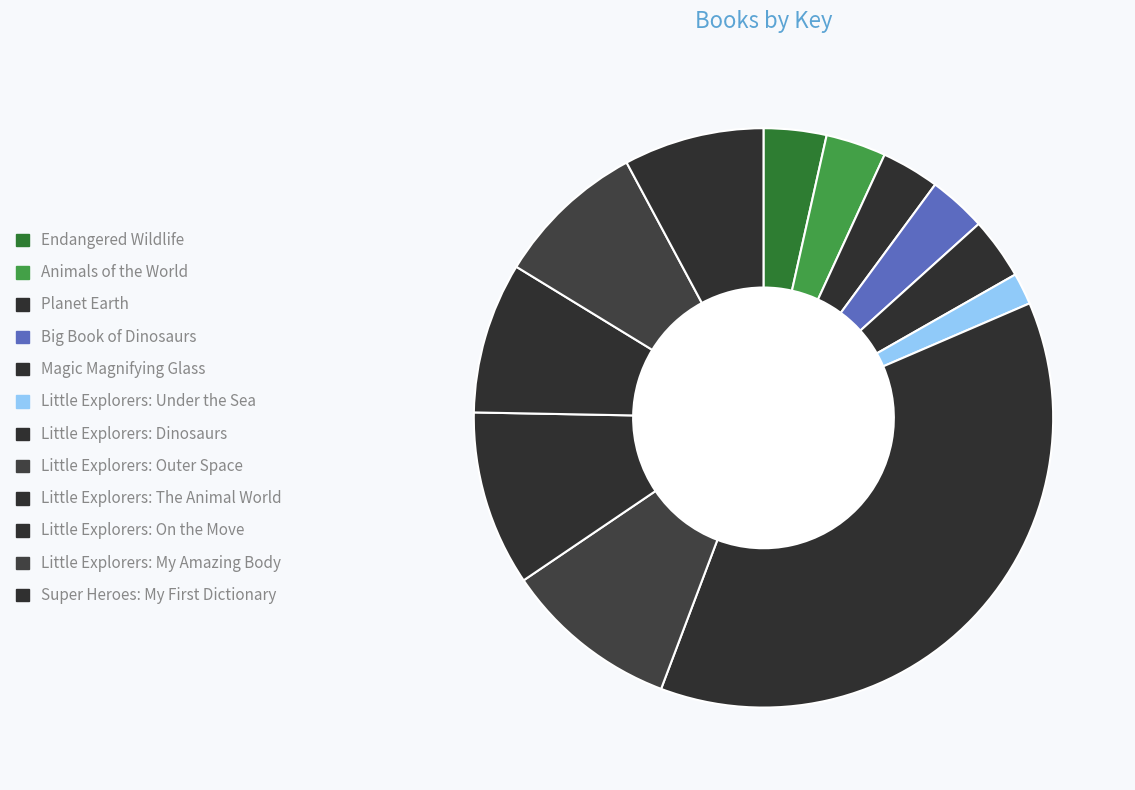

To the nearest percent, what portion does Big Book of Dinosaurs represent?

3%